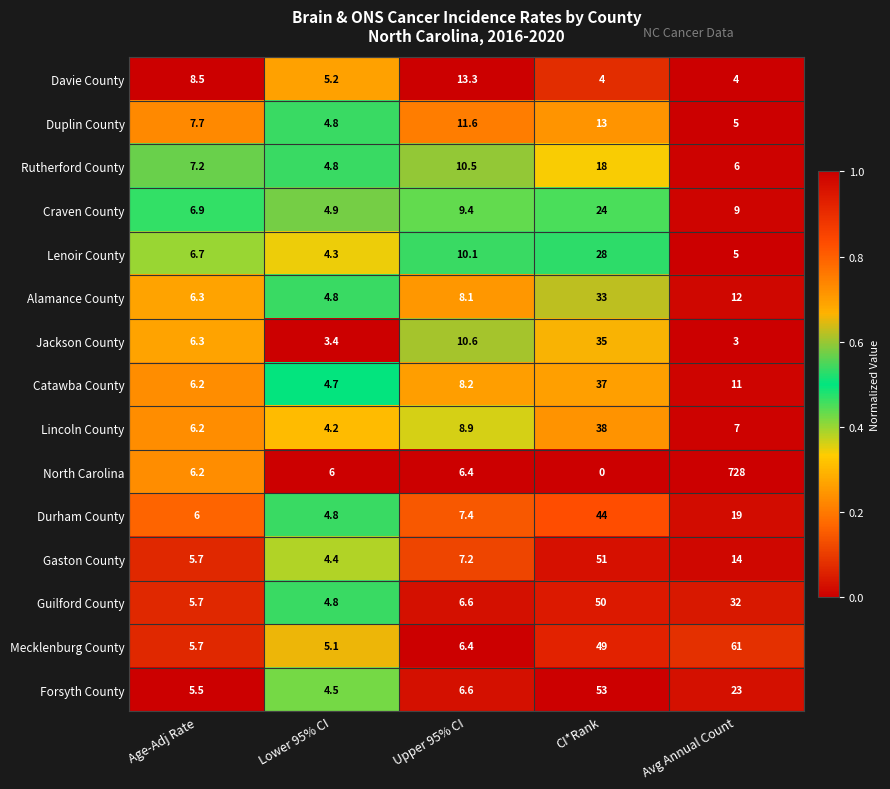

At how many categories does at least one series exceed 0?

5